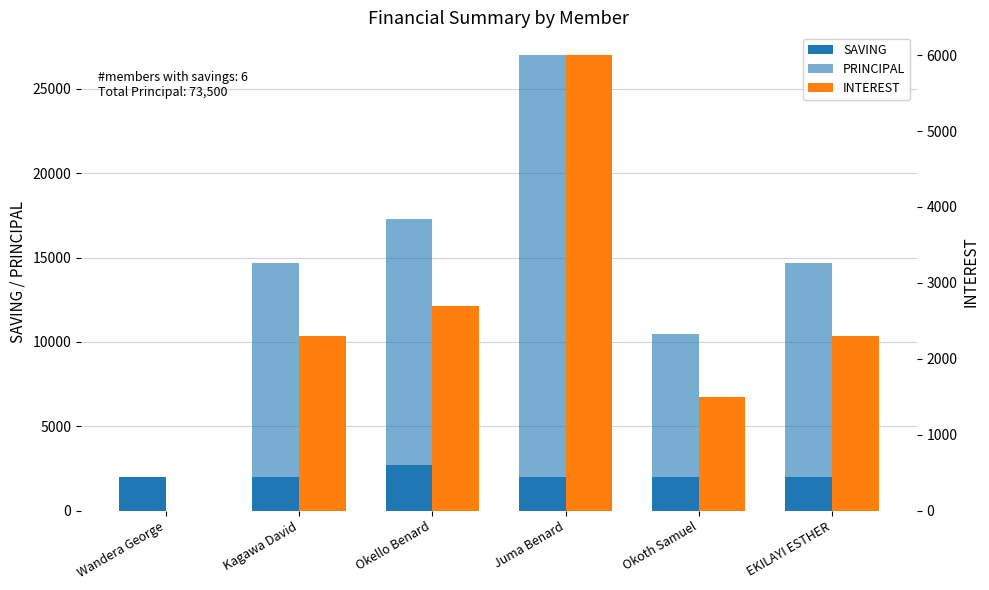

How many bars are there in each group?

3